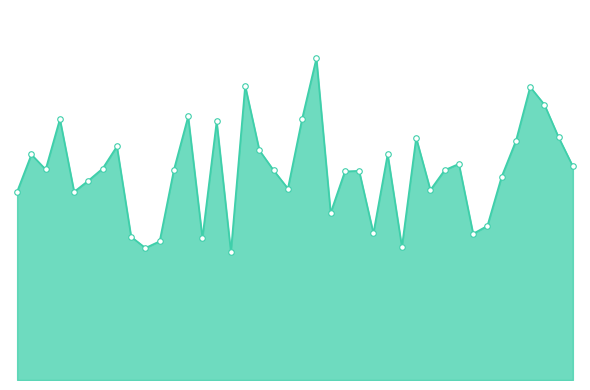

Rank the categories by value from lowest to highest.

16, 10, 28, 11, 14, 9, 33, 26, 34, 23, 5, 1, 30, 20, 6, 35, 24, 25, 19, 31, 12, 3, 7, 40, 32, 2, 27, 18, 8, 36, 29, 39, 15, 4, 21, 13, 38, 37, 17, 22